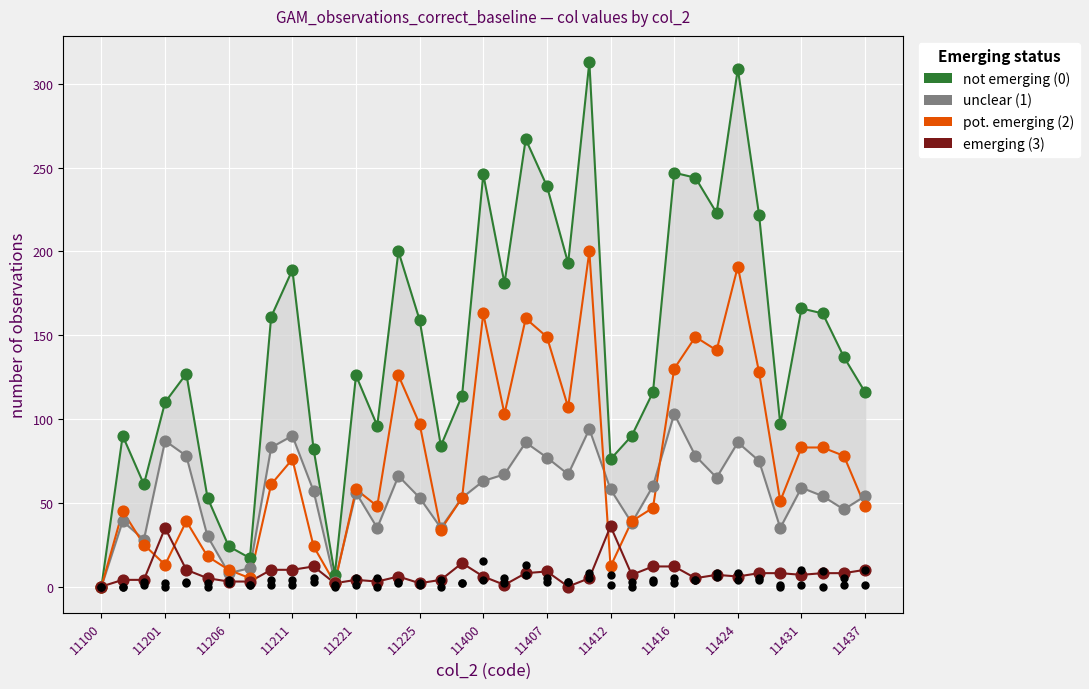

At how many categories does at least one series exceed 30?

33